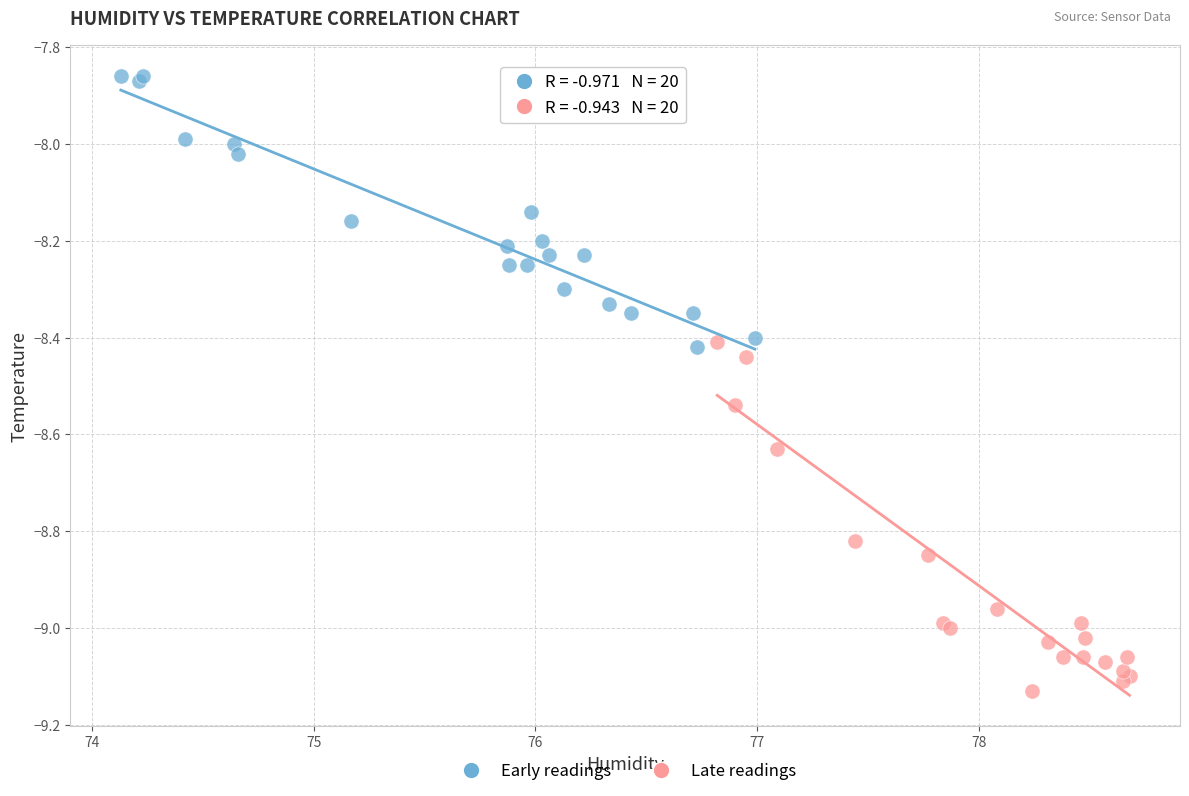

Which series has the widest spread of Y values?

Late readings